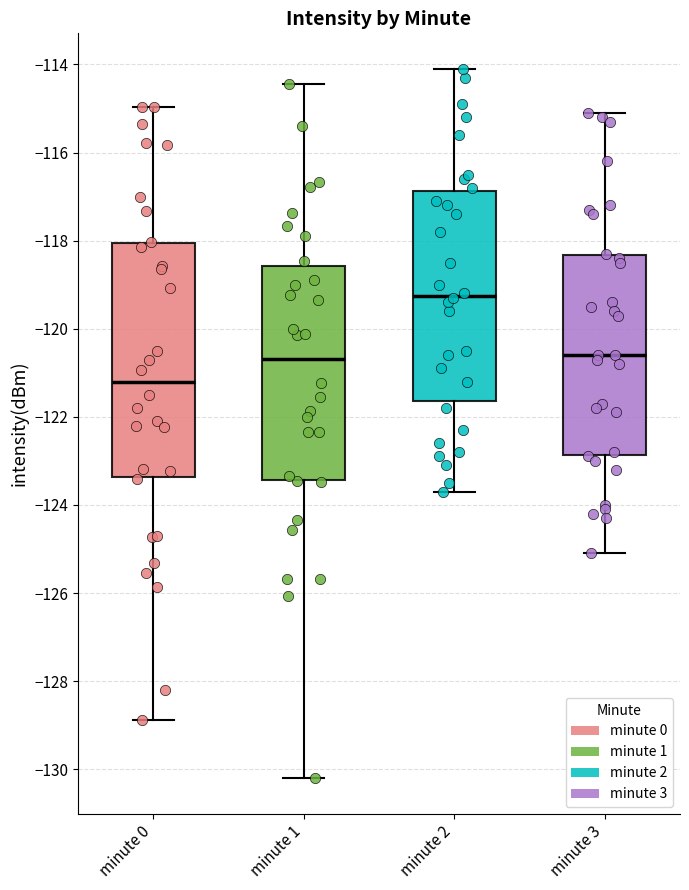

Where does the upper whisker of the box for minute 2 end on the y-axis? The values are not printed on the chart, so give them approximately, as read against the axis.

-114.0